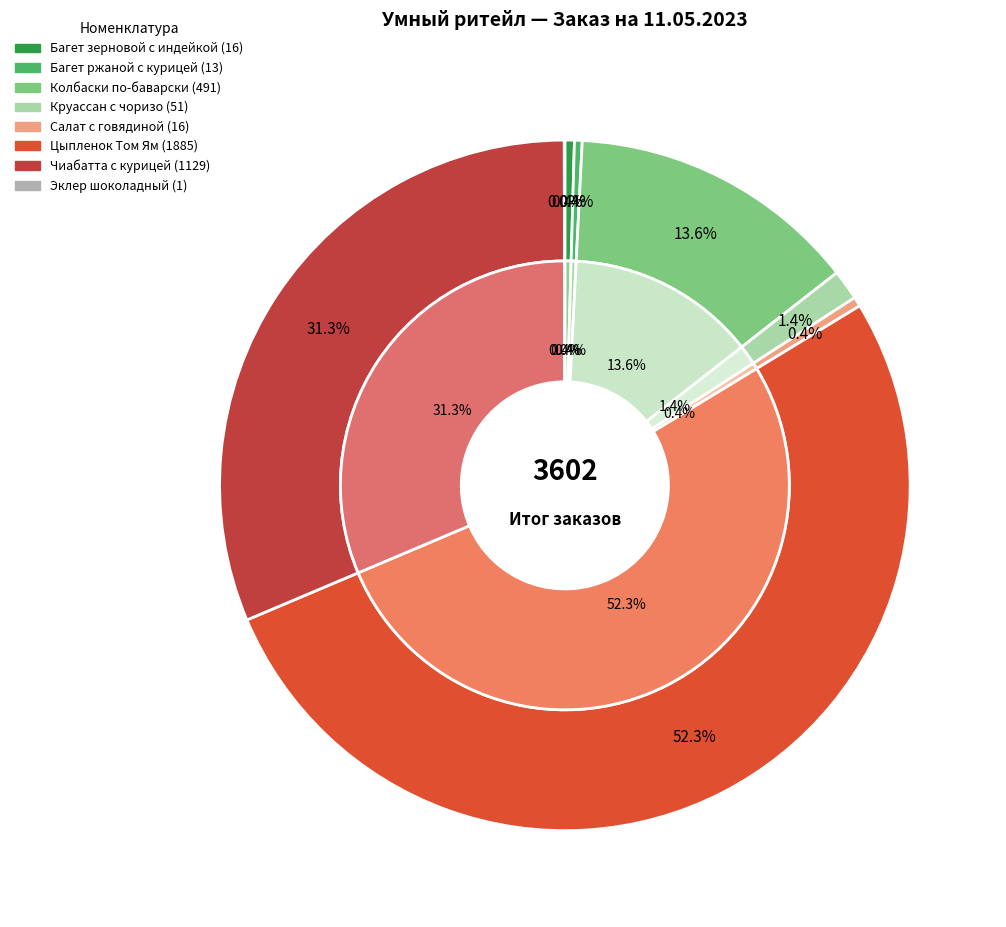

Between Цыпленок Том Ям and Багет зерновой с индейкой, which is larger?

Цыпленок Том Ям